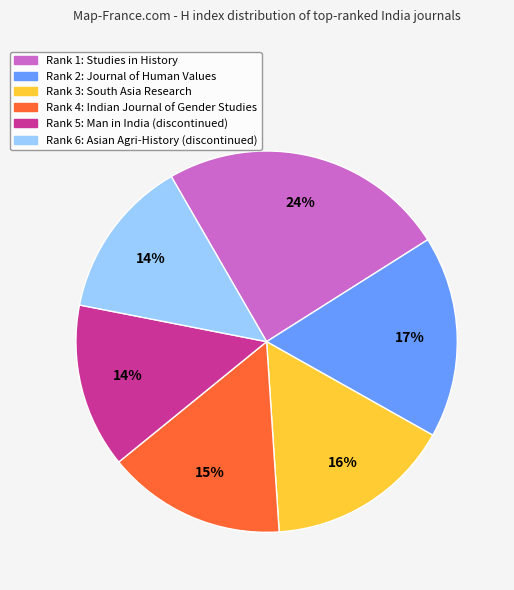

Does any single category account for the majority?

No